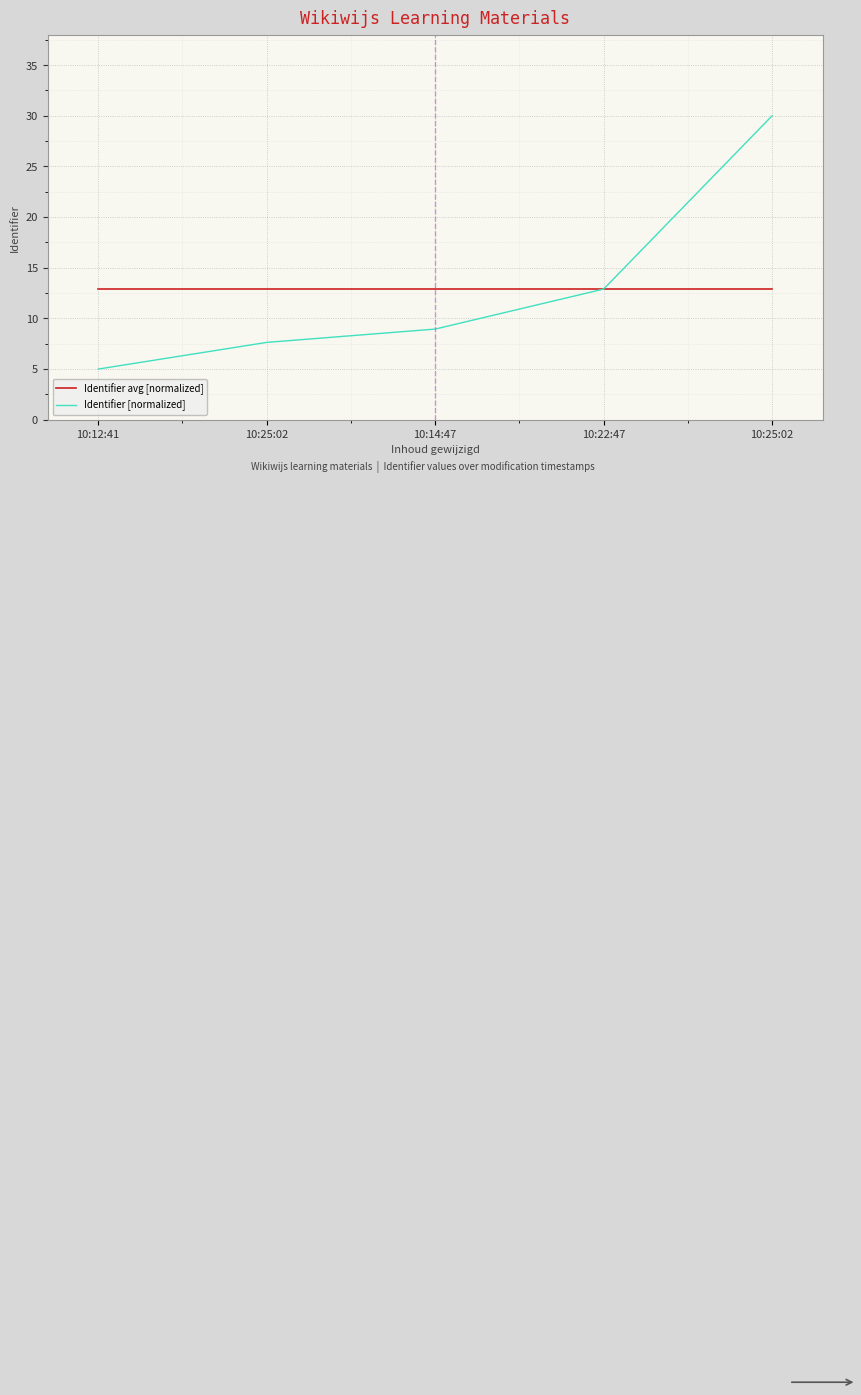

True or false: Identifier avg [normalized] and Identifier [normalized] cross at least once.

False